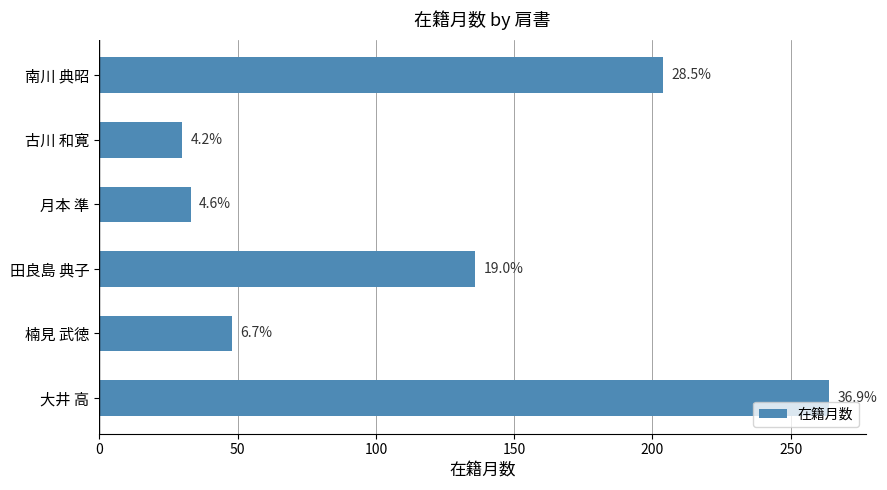

How many bars are there in total?

6